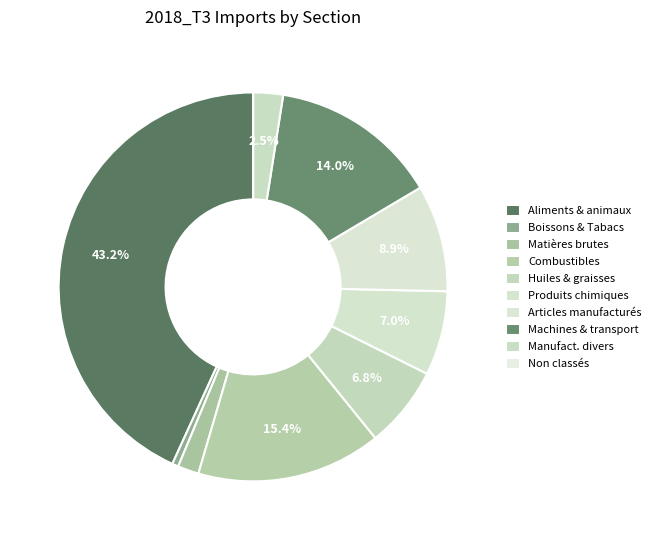

Which slice is the largest?

Produits alimentaires et animaux vivants